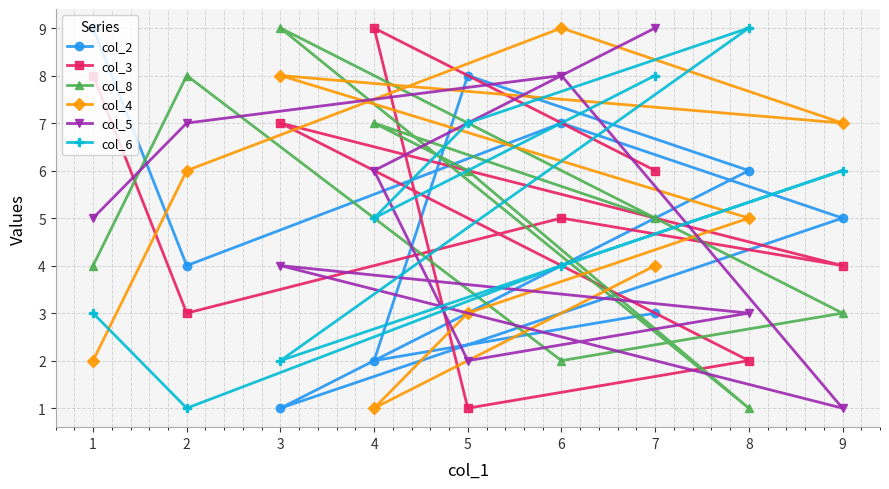

Which series has the largest total across all categories?

col_2